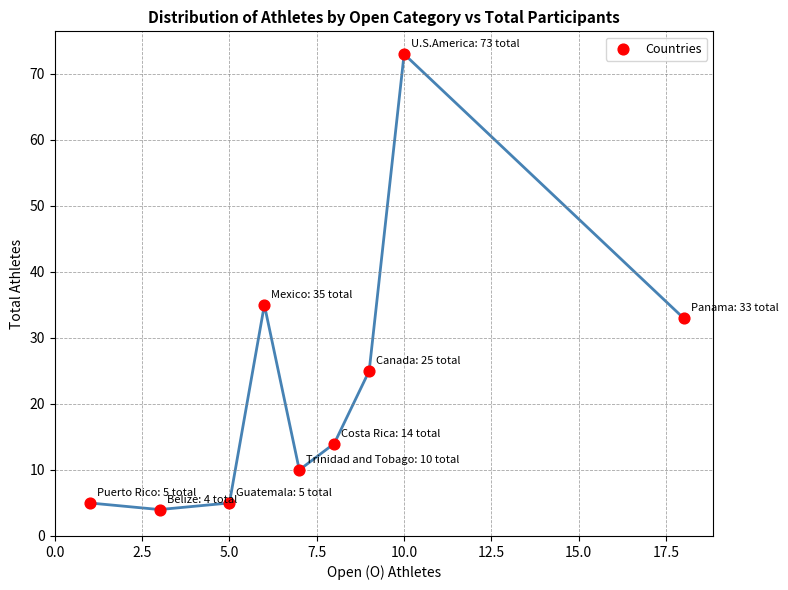

What is the average Y value?

23